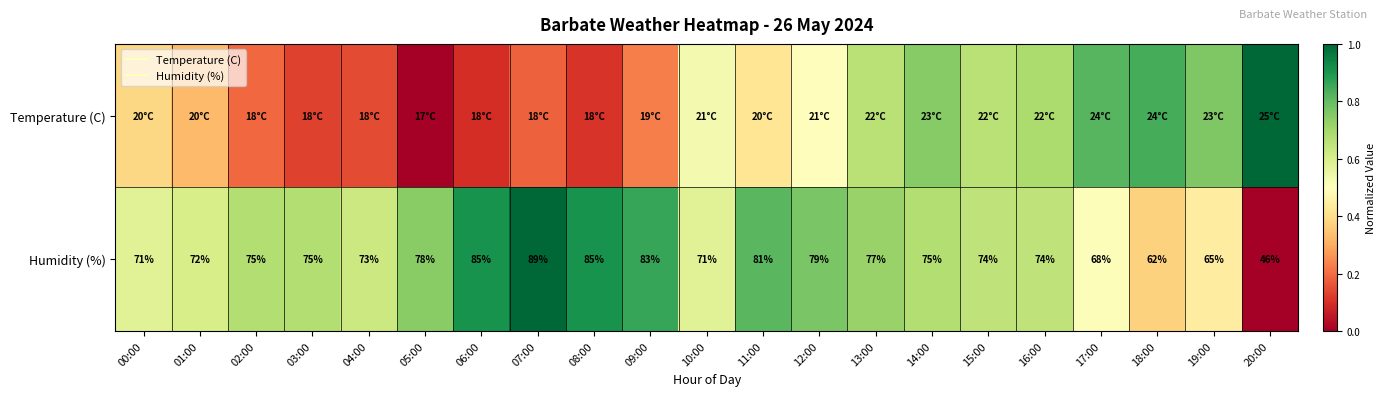

The Temperature (C) series shows 0.5 at 12:00. True or false?

True